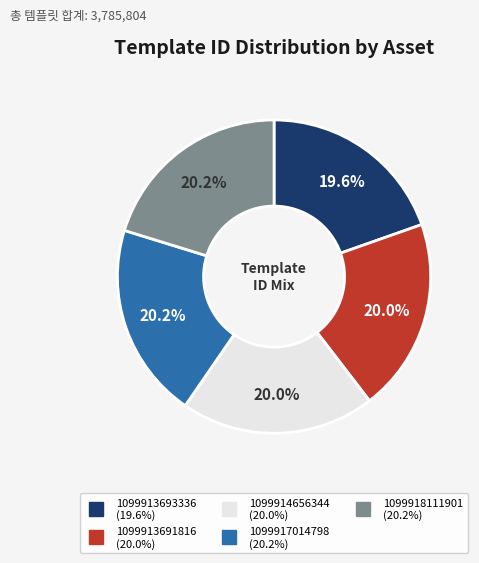

Do 1099918111901 and 1099913693336 together represent more than half of the pie?

No